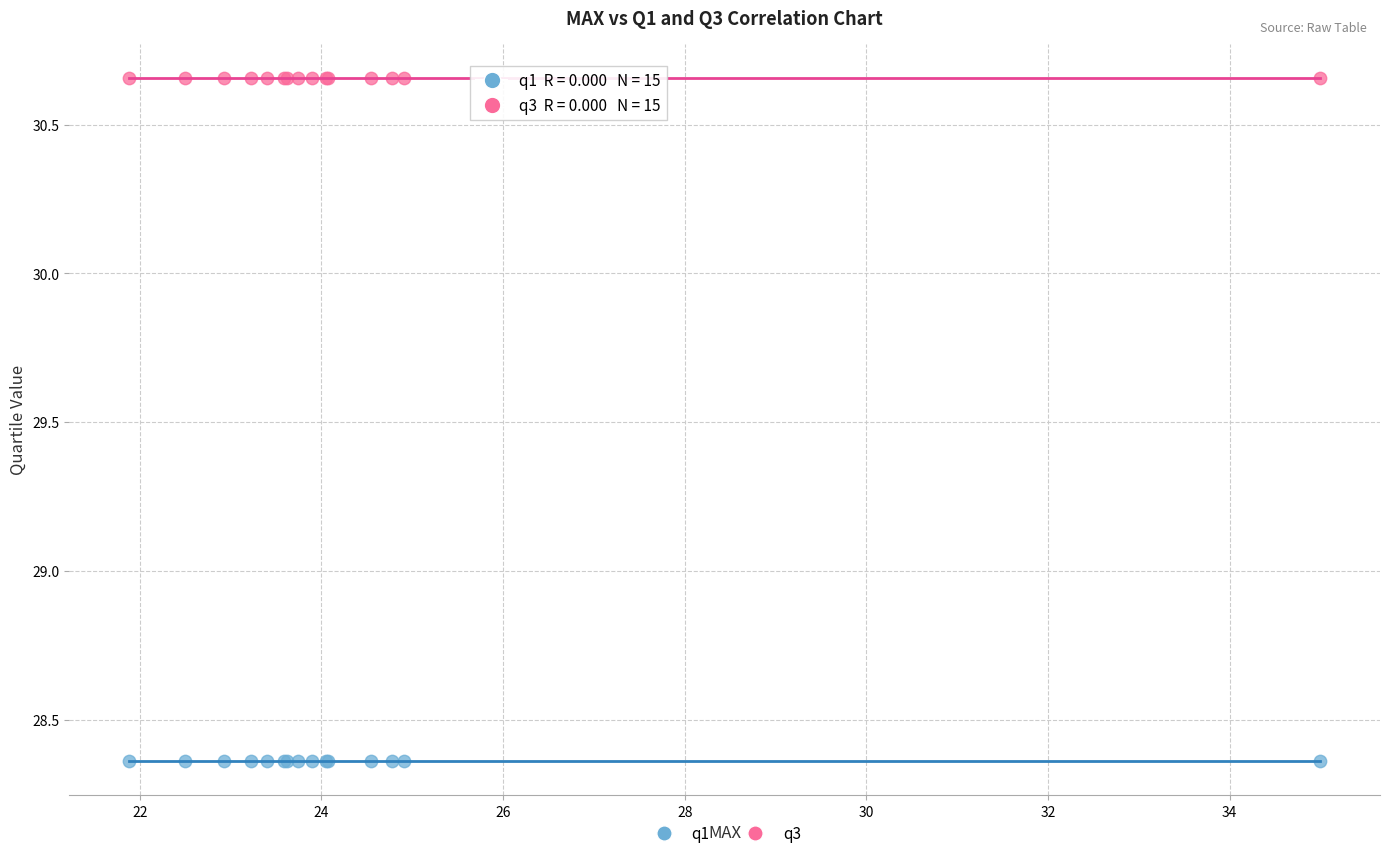

Which series contains the lowest Y value?

q1